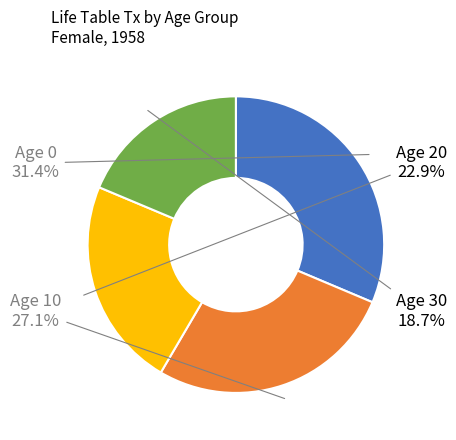

Which category has the biggest portion of the pie?

Age 0